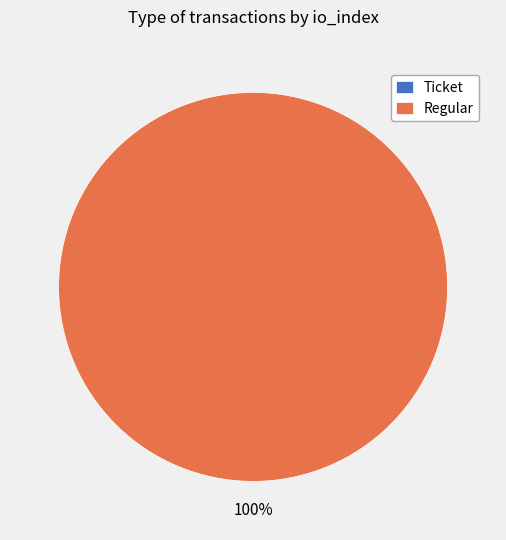

The Regular (io_index=23) slice represents 100% of the pie. True or false?

True